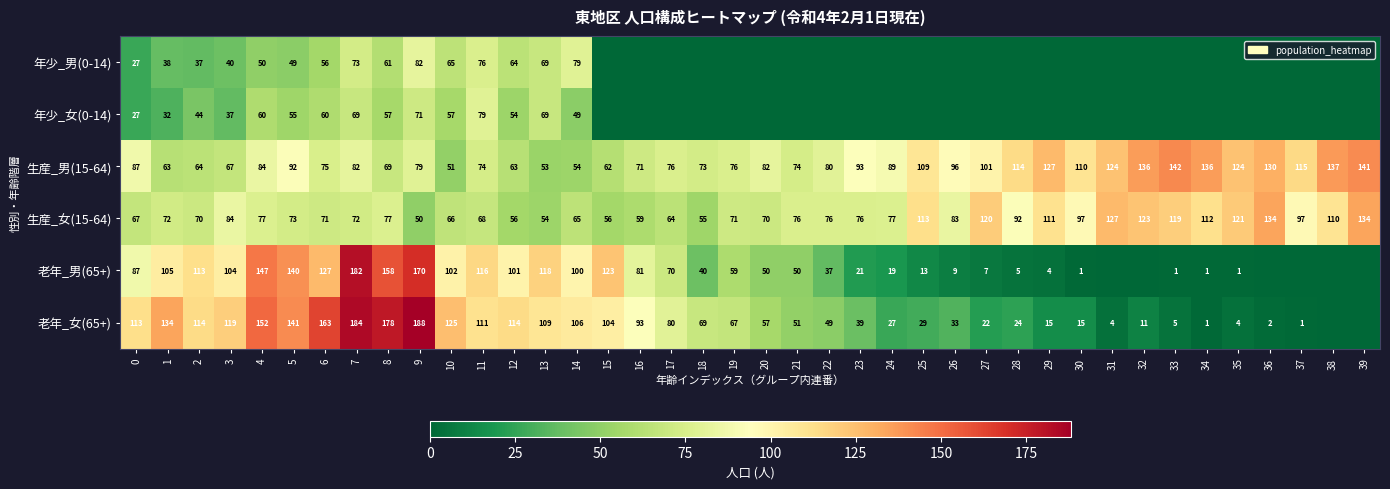

What is the difference between the highest and lowest values at 4?

102